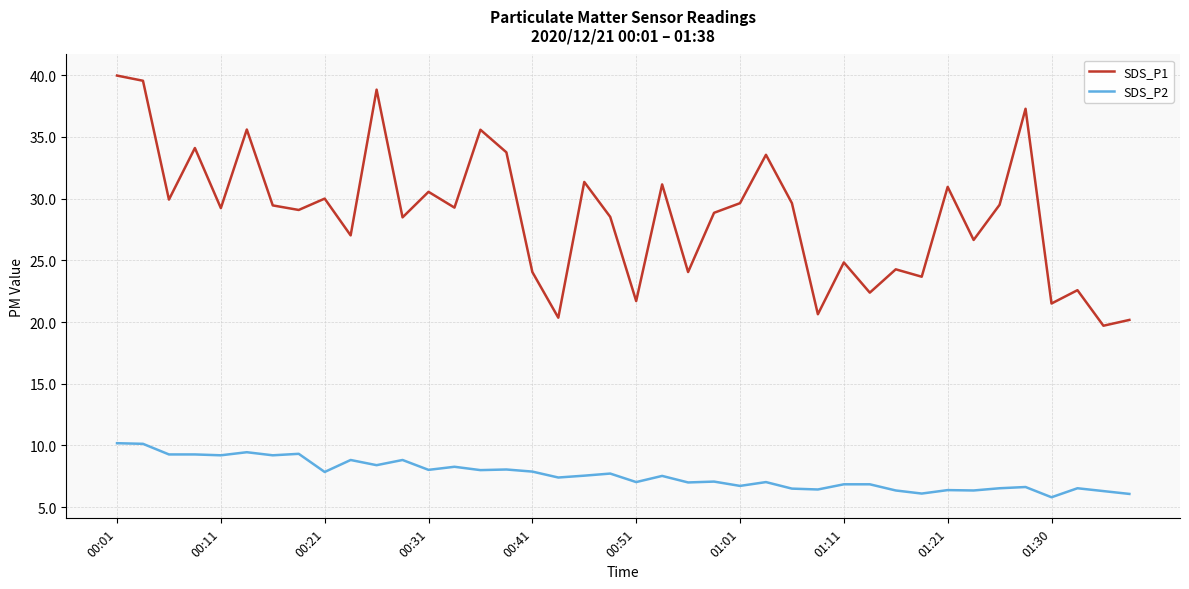

True or false: SDS_P2 and SDS_P1 intersect in this chart.

False